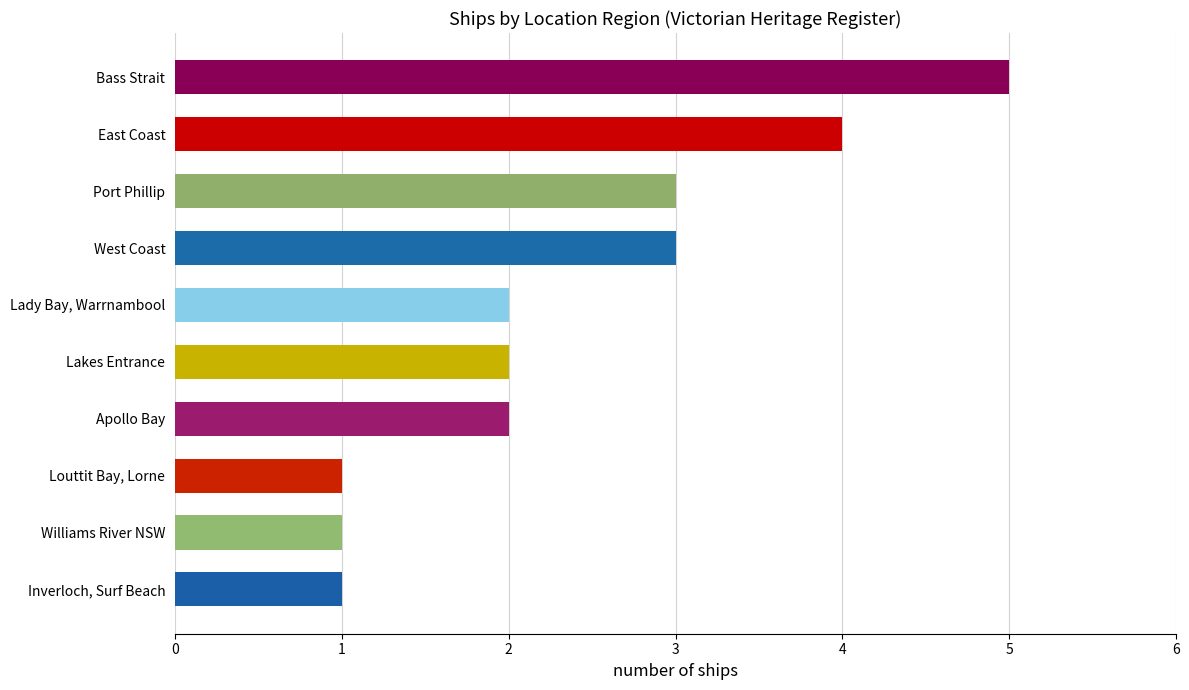

What is the average value?

2